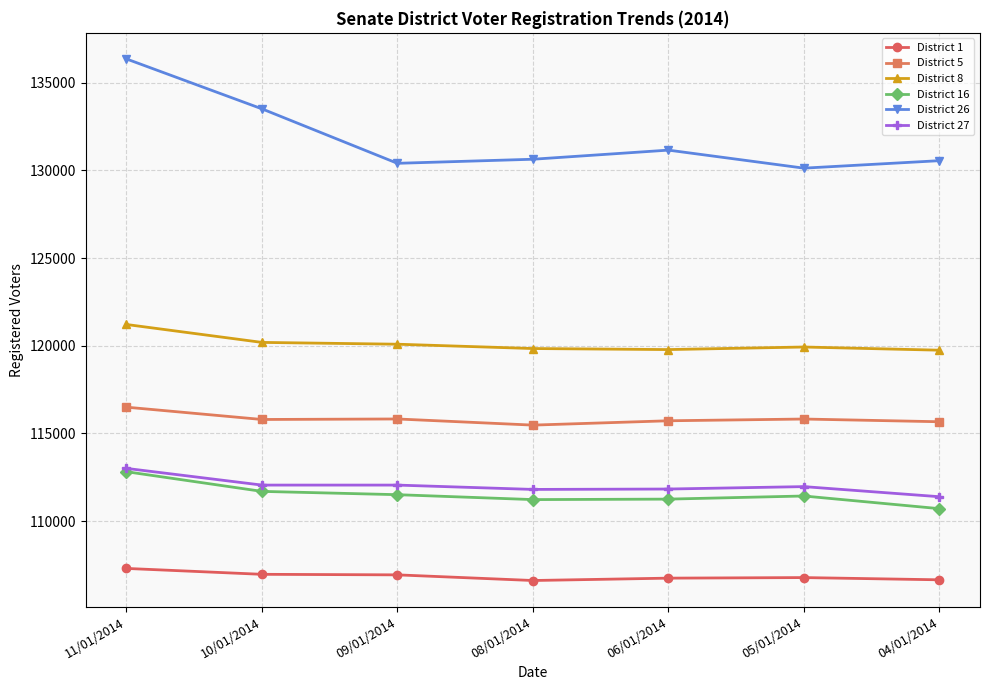

At how many categories does at least one series exceed 124831?

7